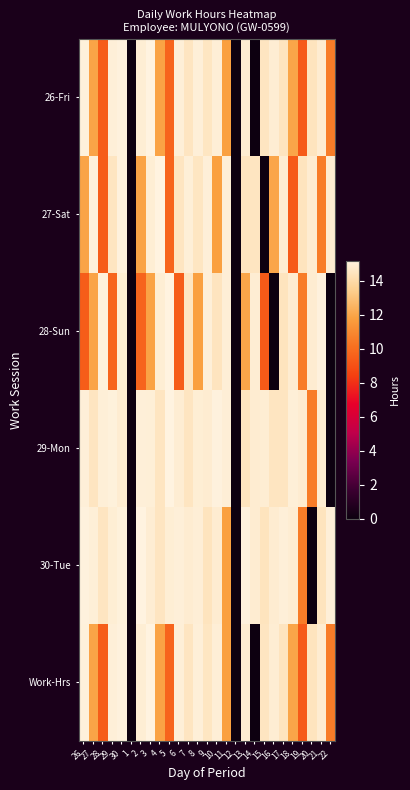

Reading right to left, what are all the values shown in this chart?

26-Fri: 22=10.6	21=14.9	20=14.5	19=9.4	18=12.0	17=14.5	16=14.9	15=14.5	14=0.0	13=14.9	12=0.0	11=11.8	10=15.0	9=14.5	8=15.0	7=14.5	6=15.0	5=9.7	4=11.9	3=15.2	2=14.9	1=0.0	30=15.1	29=15.0	28=9.5	27=12.0	26=15.1
27-Sat: 22=14.9	21=10.6	20=14.9	19=14.5	18=9.4	17=14.9	16=12.0	15=0.0	14=14.5	13=14.5	12=0.0	11=15.0	10=11.8	9=15.0	8=14.5	7=15.0	6=14.5	5=9.7	4=15.2	3=14.9	2=11.9	1=0.0	30=15.1	29=14.5	28=9.5	27=15.1	26=12.0
28-Sun: 22=0.0	21=15.1	20=14.9	19=10.6	18=14.9	17=14.5	16=0.0	15=9.4	14=14.9	13=12.0	12=0.0	11=15.0	10=14.5	9=15.0	8=11.8	7=14.5	6=9.5	5=15.2	4=14.9	3=11.9	2=9.7	1=0.0	30=14.9	29=9.7	28=15.1	27=12.0	26=9.5
29-Mon: 22=0.0	21=14.9	20=10.6	19=14.9	18=15.0	17=14.5	16=14.5	15=14.9	14=14.9	13=14.5	12=0.0	11=15.0	10=15.1	9=14.9	8=14.9	7=14.5	6=14.9	5=15.2	4=14.5	3=15.0	2=15.0	1=0.0	30=14.9	29=15.1	28=15.0	27=14.5	26=15.0
30-Tue: 22=15.0	21=14.5	20=0.0	19=10.6	18=14.9	17=15.0	16=14.9	15=14.5	14=14.9	13=15.1	12=0.0	11=11.8	10=14.9	9=14.5	8=15.0	7=14.9	6=15.0	5=14.9	4=14.5	3=14.9	2=15.2	1=0.0	30=15.1	29=14.9	28=14.5	27=15.0	26=15.1
Work-Hrs: 22=10.6	21=14.9	20=14.5	19=9.4	18=12.0	17=14.5	16=14.9	15=14.5	14=0.0	13=14.9	12=0.0	11=11.8	10=15.0	9=14.5	8=15.0	7=14.5	6=15.0	5=9.7	4=11.9	3=15.2	2=14.9	1=0.0	30=15.1	29=15.0	28=9.5	27=12.0	26=15.1